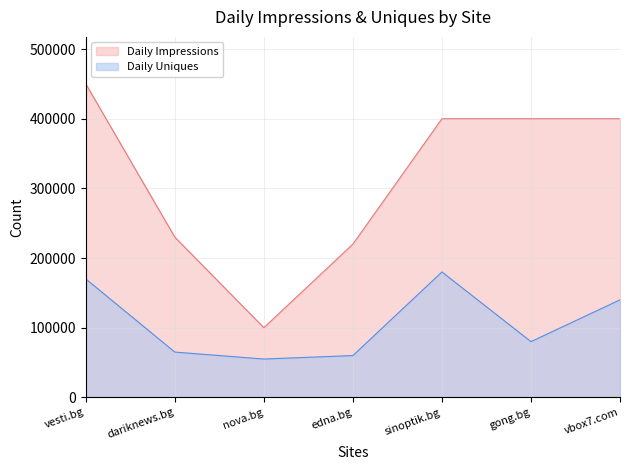

Reading left to right, extract all data points from this chart.

Daily Impressions: vesti.bg=450000	dariknews.bg=230000	nova.bg=100000	edna.bg=220000	sinoptik.bg=400000	gong.bg=400000	vbox7.com=400000
Daily Uniques: vesti.bg=170000	dariknews.bg=65000	nova.bg=55000	edna.bg=60000	sinoptik.bg=180000	gong.bg=80000	vbox7.com=140000